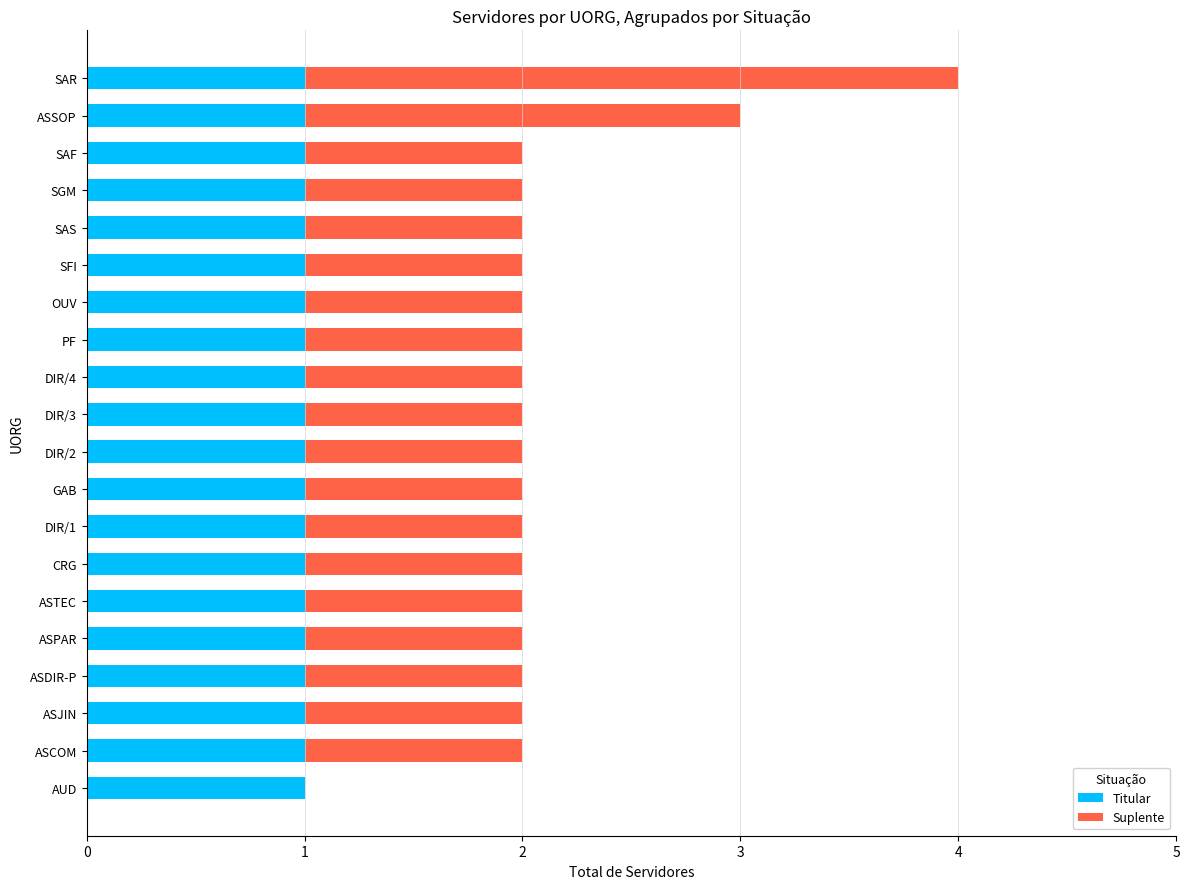

The Titular series shows 2 at SGM. True or false?

False